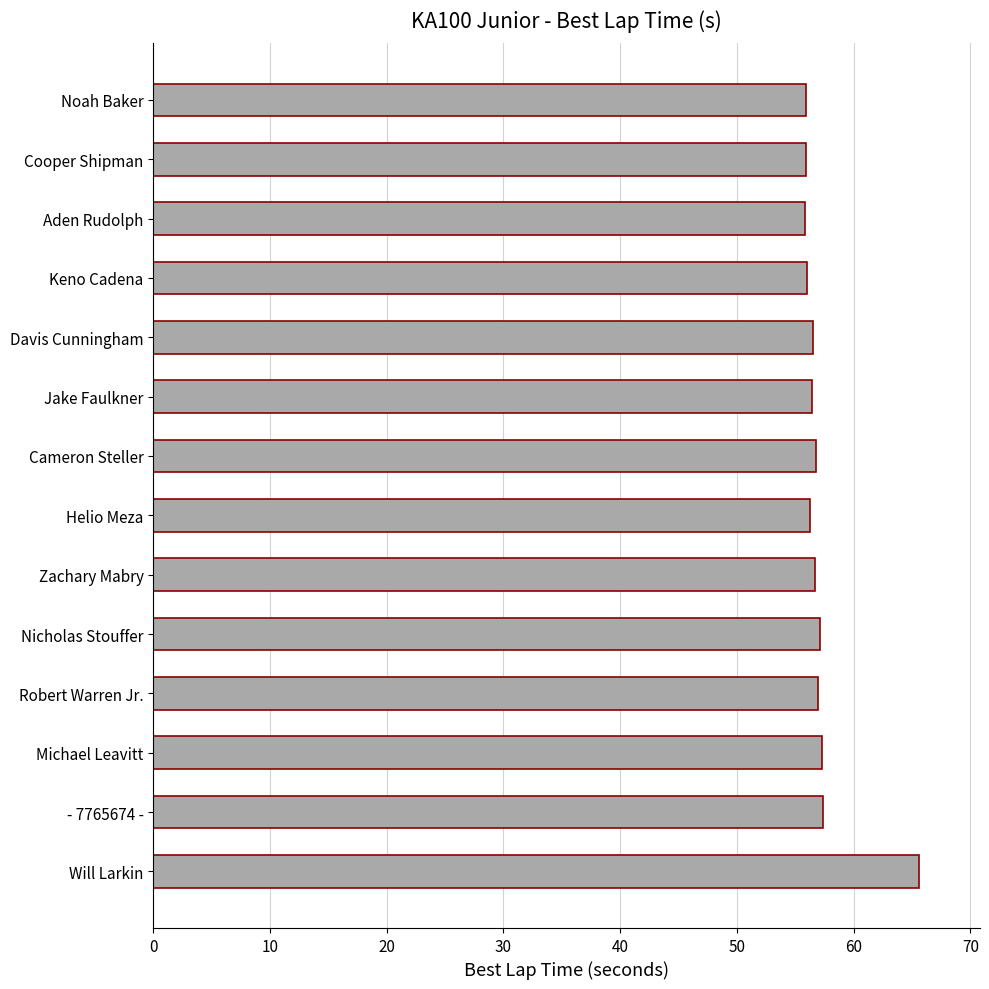

Count the number of data series in this chart.

1